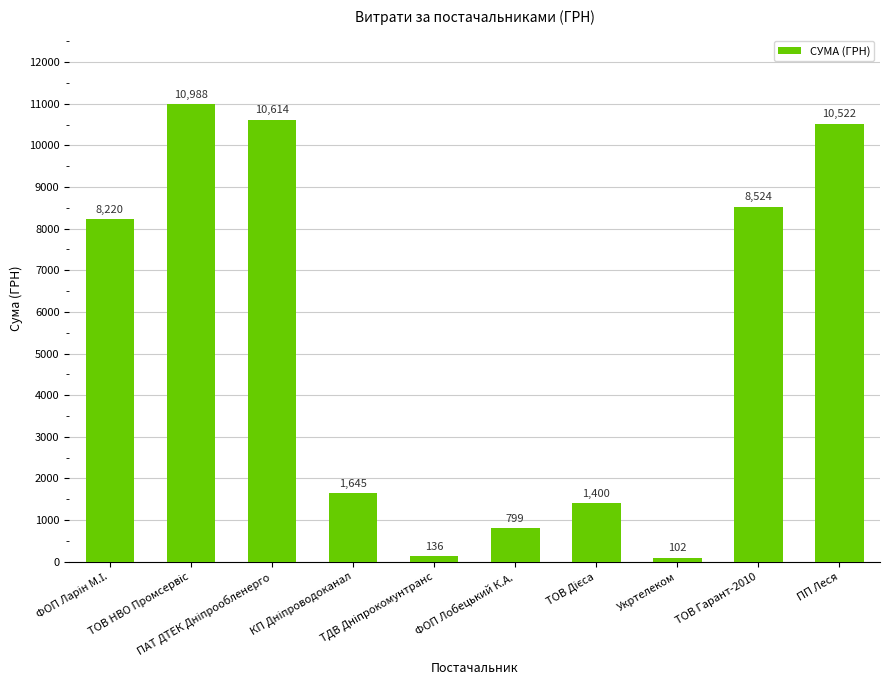

What is the smallest value displayed?

102.0